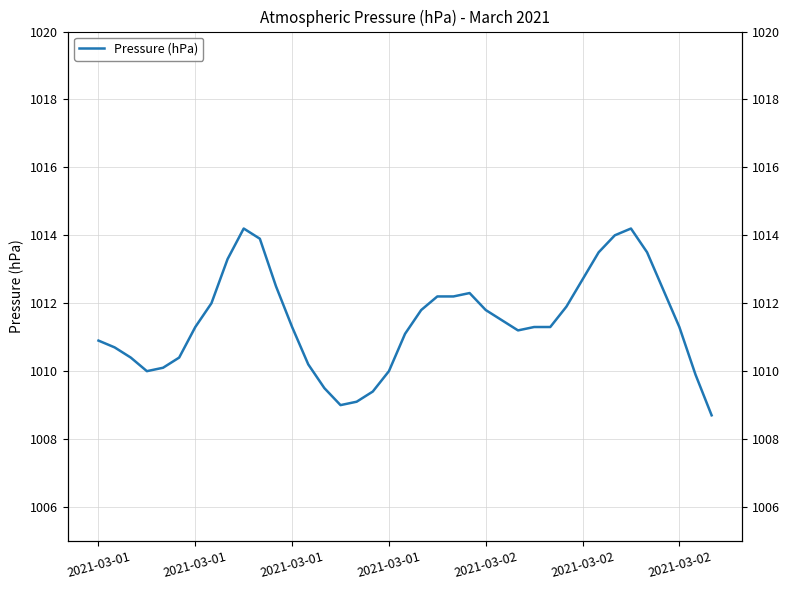

The value at 33 is 1608.4. True or false?

False